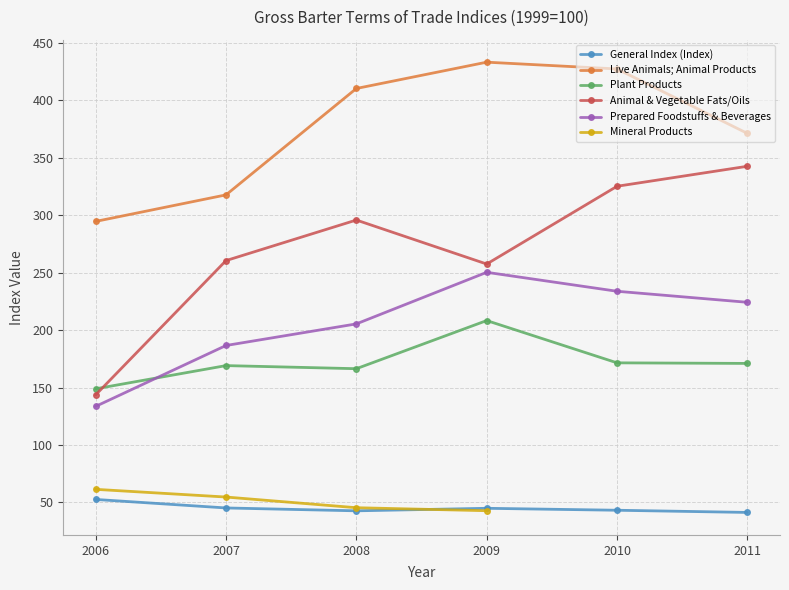

True or false: Live Animals; Animal Products has a value of 177.0 at 2008.

False